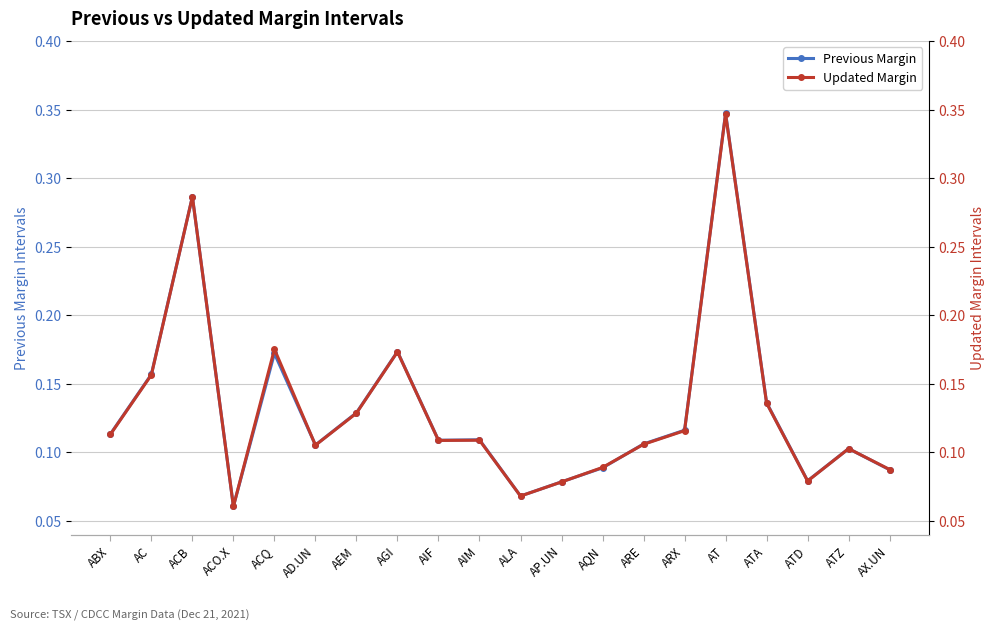

What is the value of the Updated Margin point at the 12th from the left?

0.1